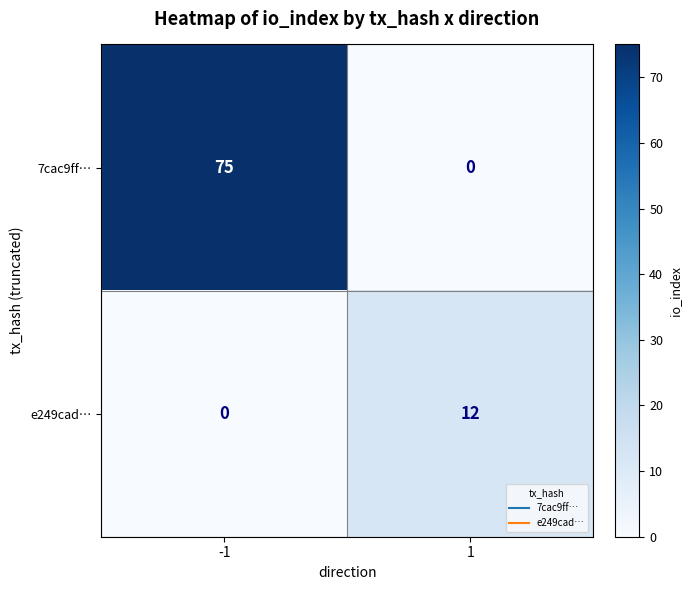

At how many categories does at least one series exceed 37?

1